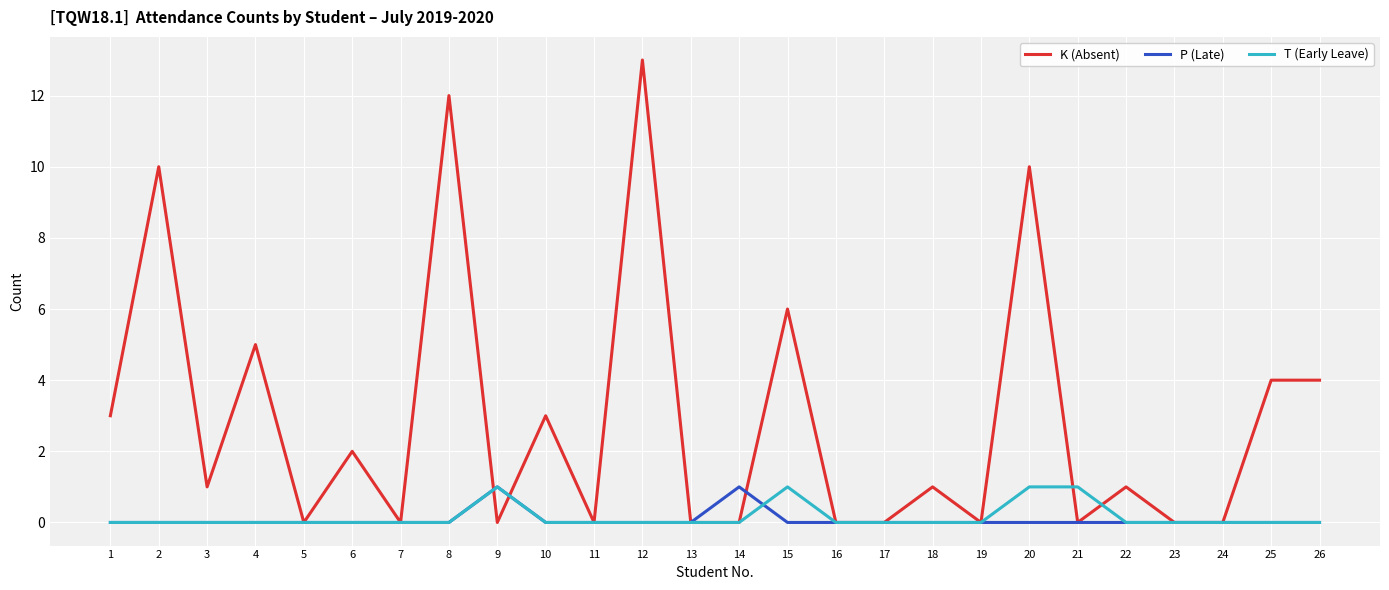

Reading left to right, list all the values displayed in this chart.

K (Absent): 1=3	2=10	3=1	4=5	5=0	6=2	7=0	8=12	9=0	10=3	11=0	12=13	13=0	14=0	15=6	16=0	17=0	18=1	19=0	20=10	21=0	22=1	23=0	24=0	25=4	26=4
P (Late): 1=0	2=0	3=0	4=0	5=0	6=0	7=0	8=0	9=1	10=0	11=0	12=0	13=0	14=1	15=0	16=0	17=0	18=0	19=0	20=0	21=0	22=0	23=0	24=0	25=0	26=0
T (Early Leave): 1=0	2=0	3=0	4=0	5=0	6=0	7=0	8=0	9=1	10=0	11=0	12=0	13=0	14=0	15=1	16=0	17=0	18=0	19=0	20=1	21=1	22=0	23=0	24=0	25=0	26=0